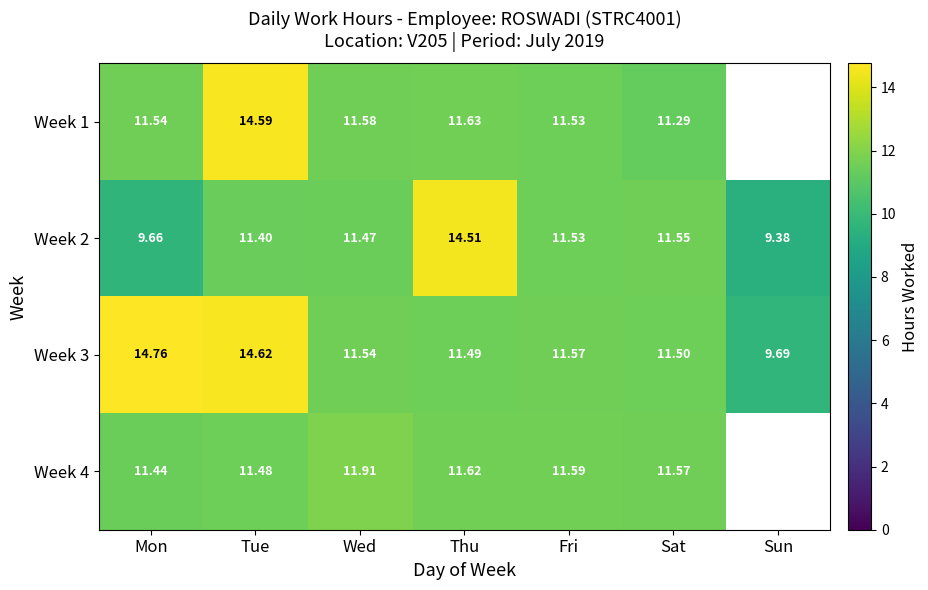

Which category has the lowest value across all series?

Sun